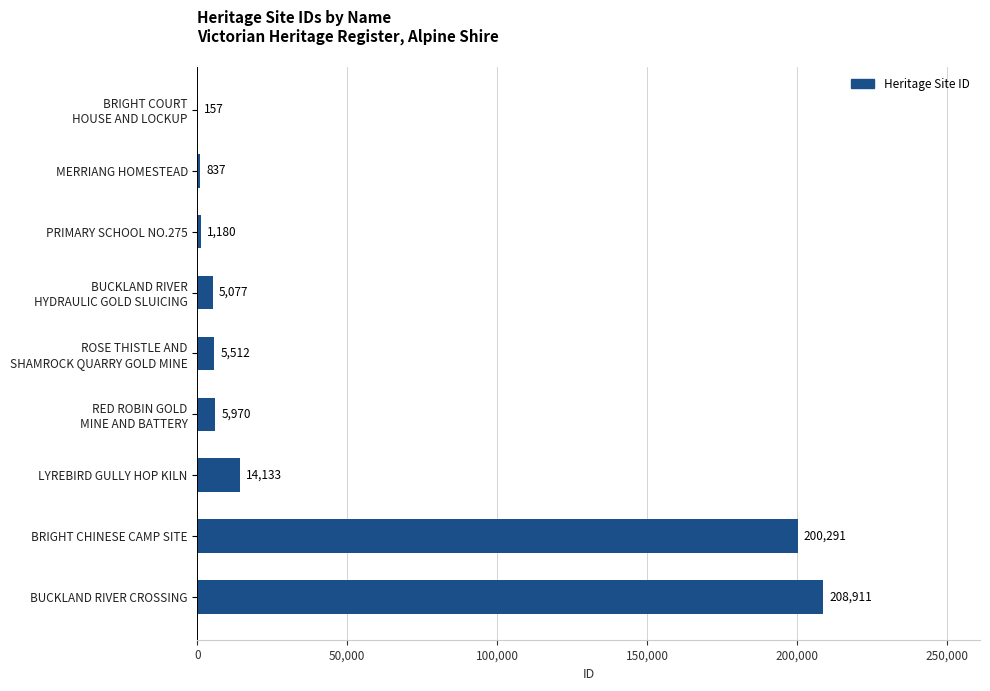

What is the sum of all values?

442068